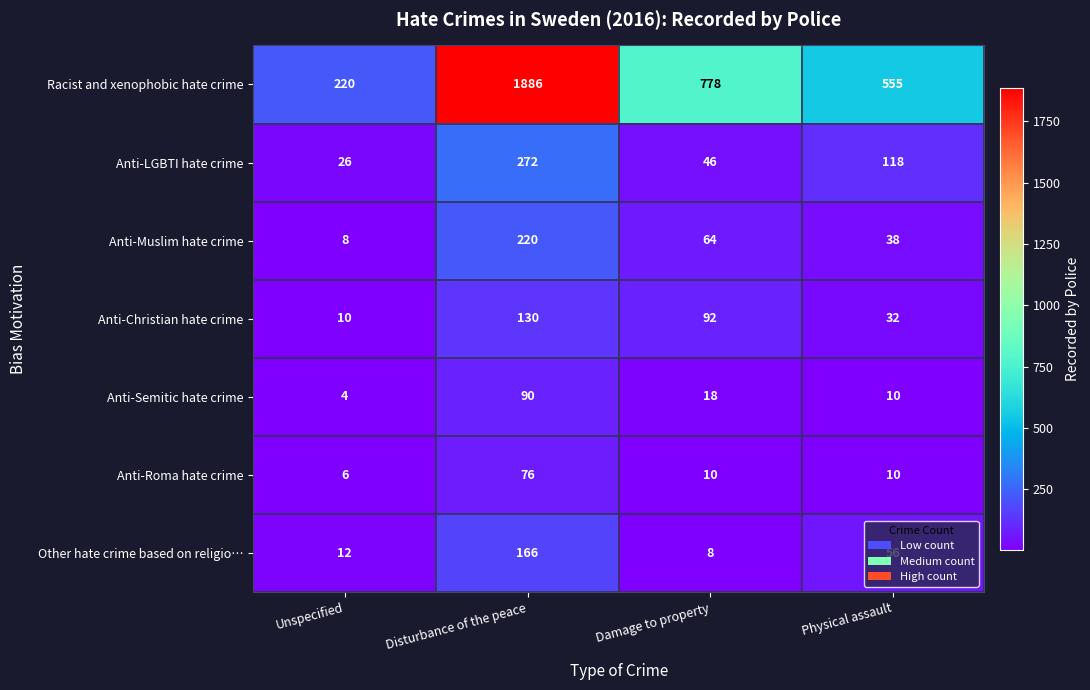

What is the maximum value for Anti-Muslim hate crime?

220